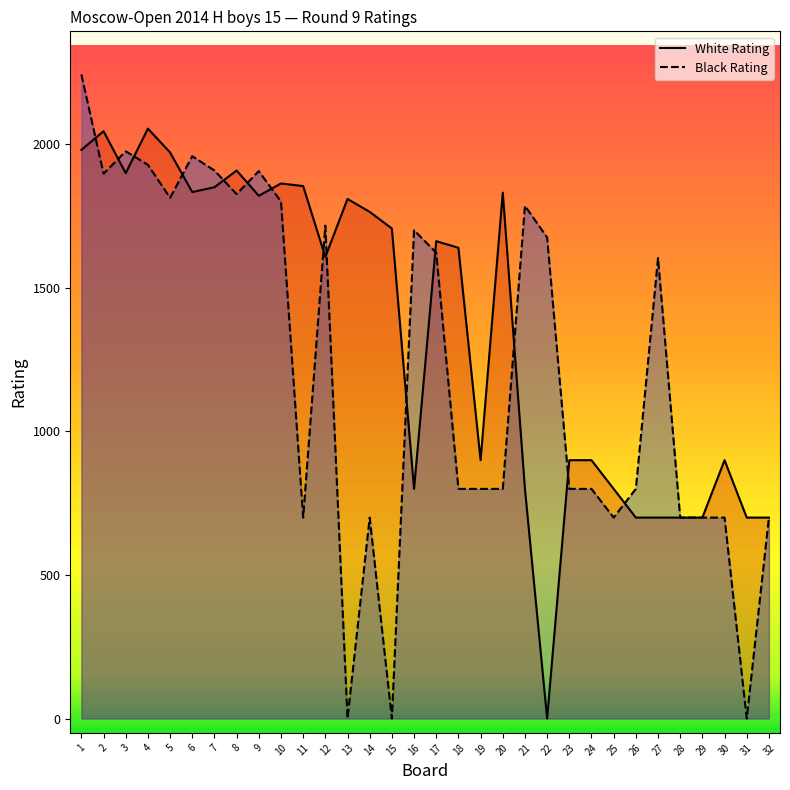

List the series in order of their peak value, lowest first.

White Rating, Black Rating